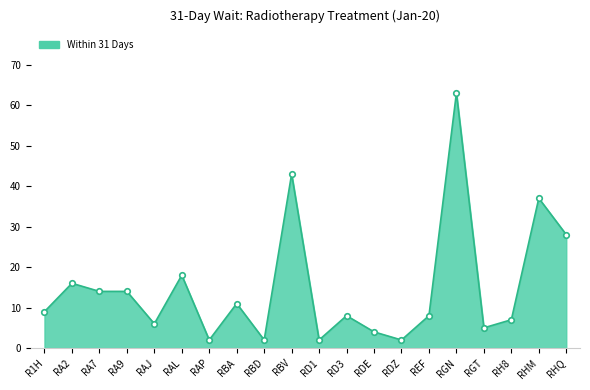

What is the maximum value shown in the chart?

63